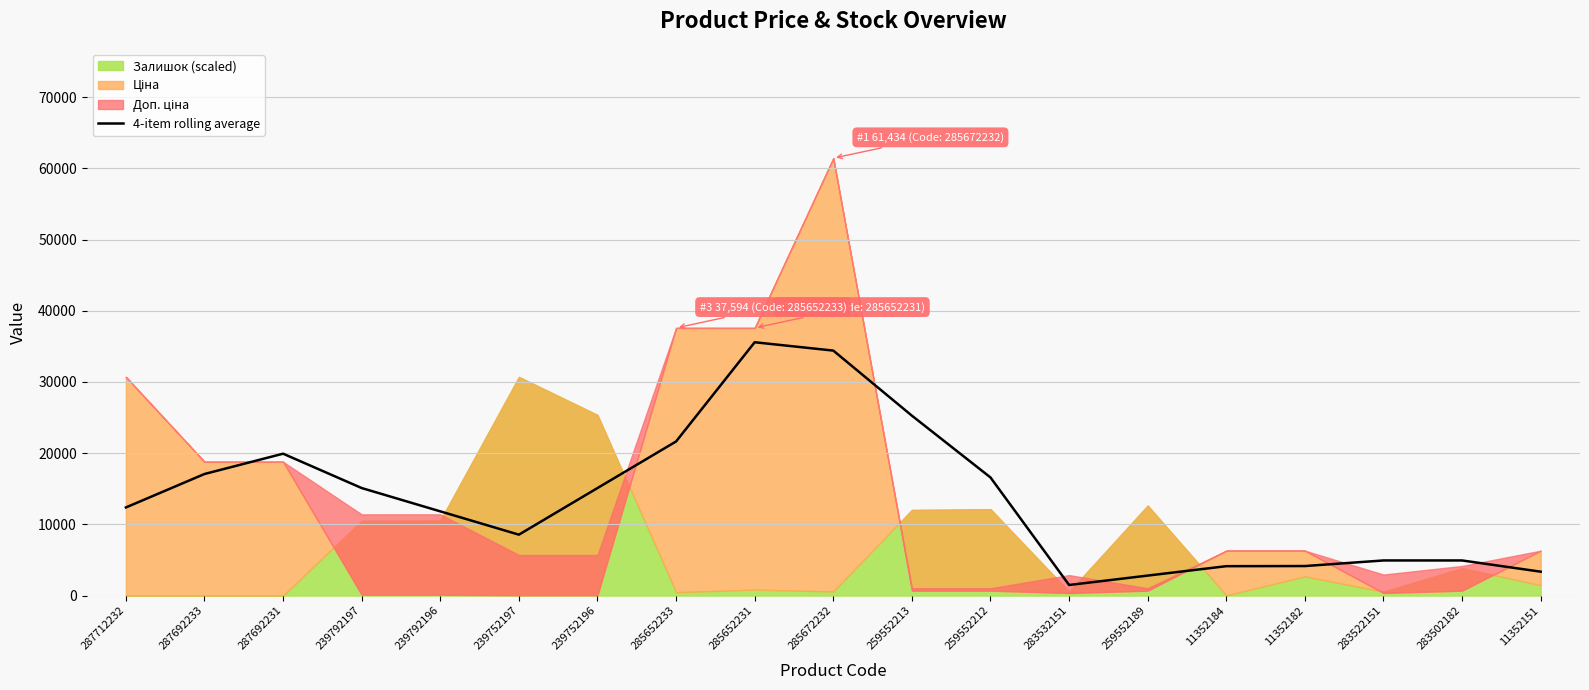

The 4-item rolling average series shows 34411.5 at 285672232. True or false?

True